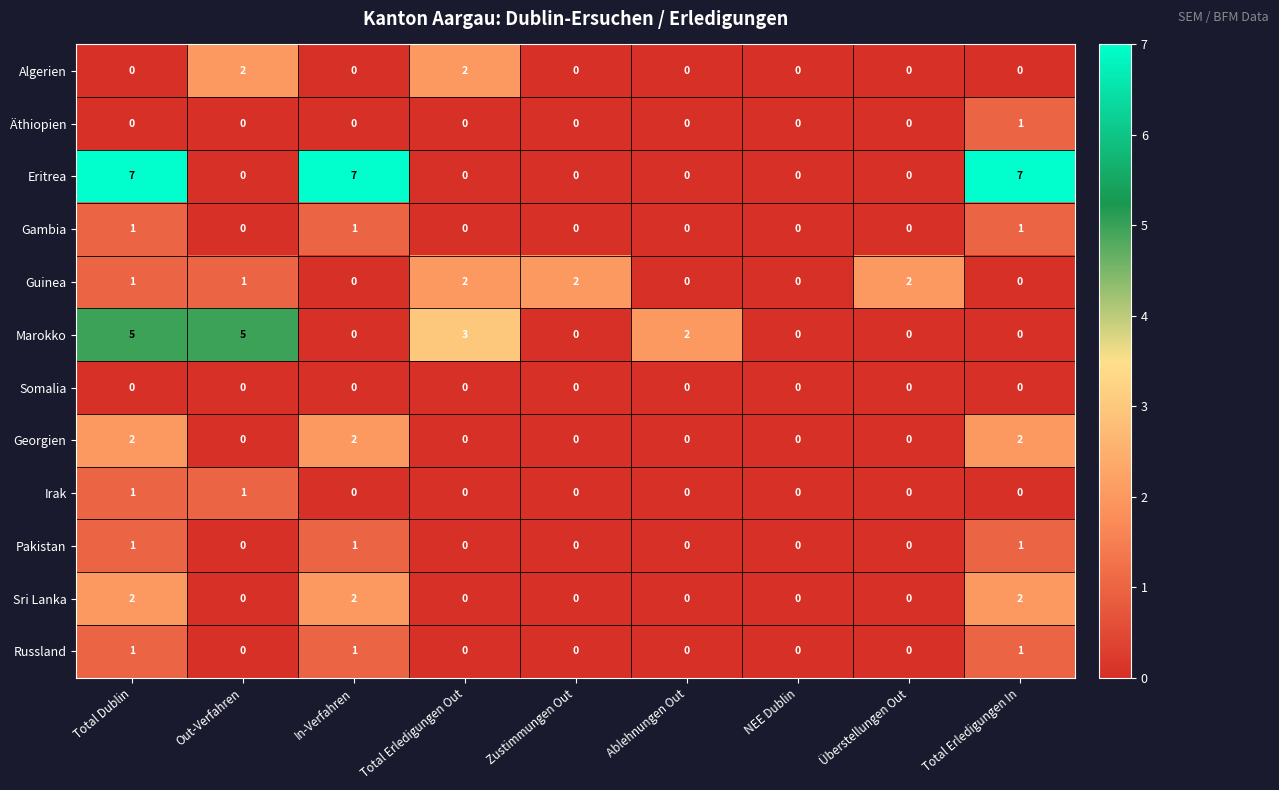

The value of Russland at NEE Dublin is 0. True or false?

True